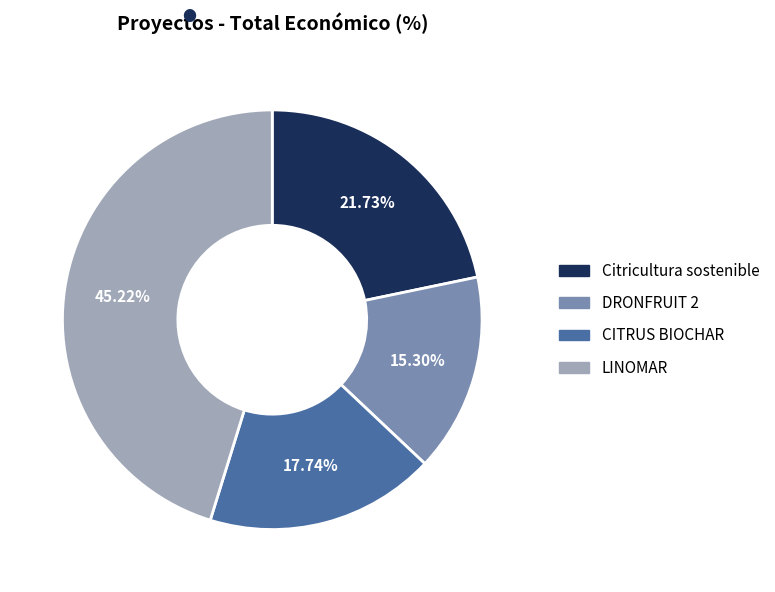

How many segments does this pie chart have?

4